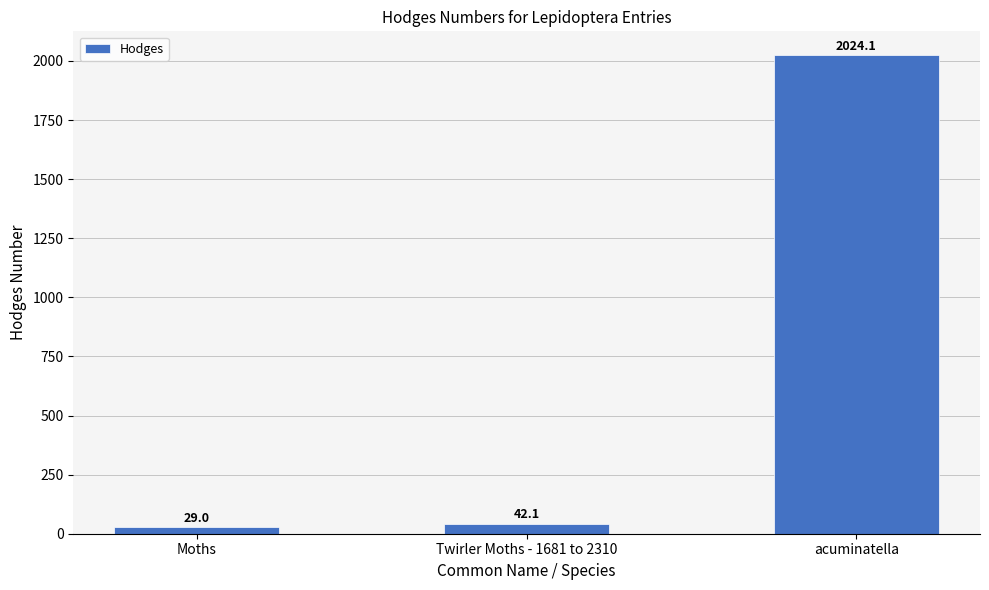

Rank the categories by value from highest to lowest.

acuminatella, Twirler Moths - 1681 to 2310, Moths